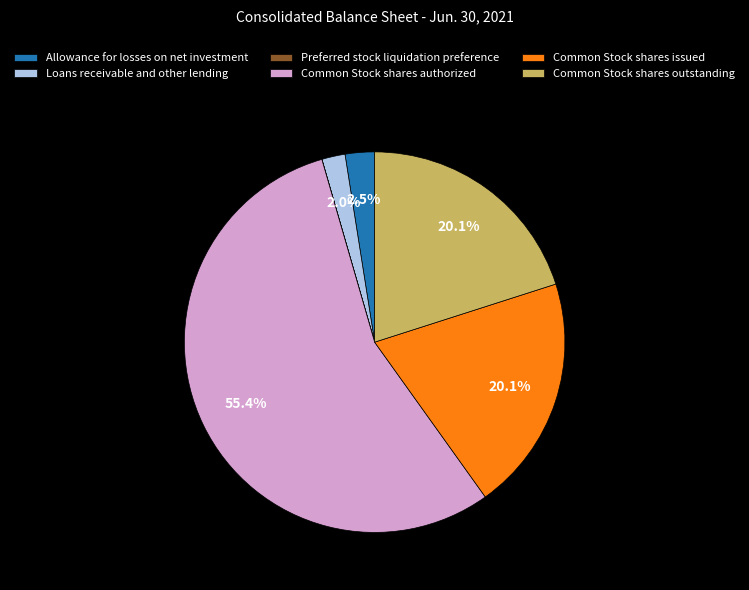

What is the majority slice?

Common Stock shares authorized